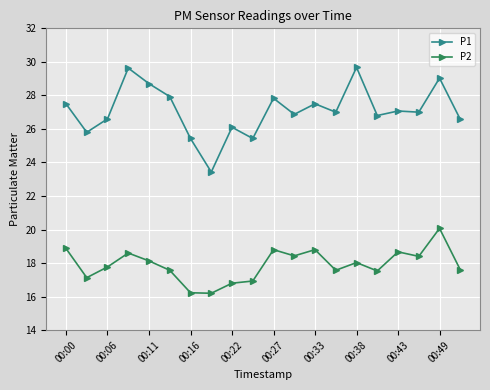

True or false: P2 has more than 0 points higher than both neighbors.

True